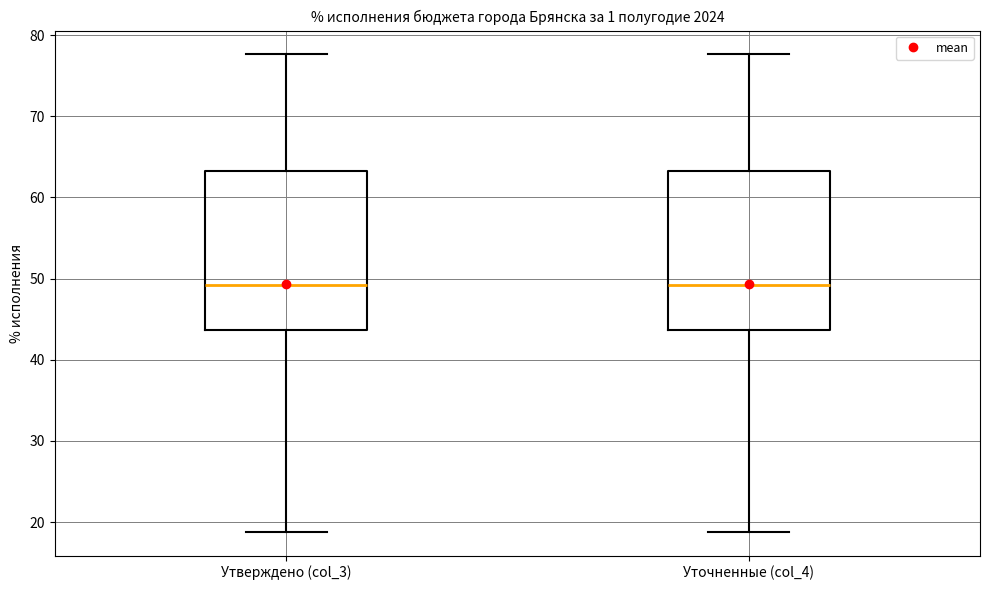

Where is the lower edge of the box for Уточненные (col_4) on the y-axis? The values are not printed on the chart, so give them approximately, as read against the axis.

44